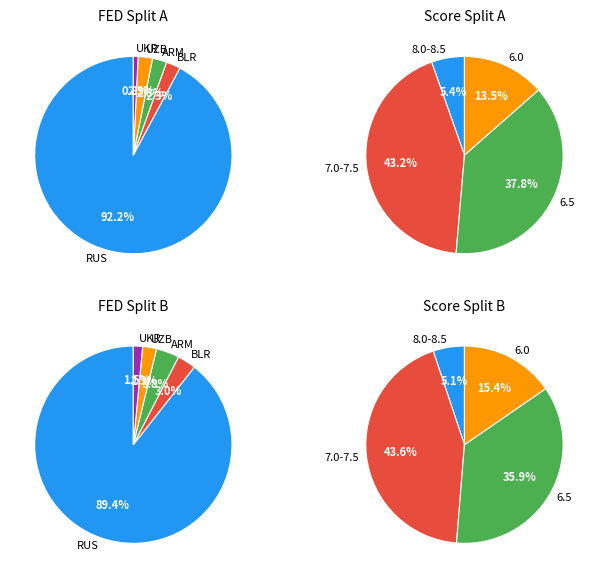

Is RUS the majority of the pie?

Yes